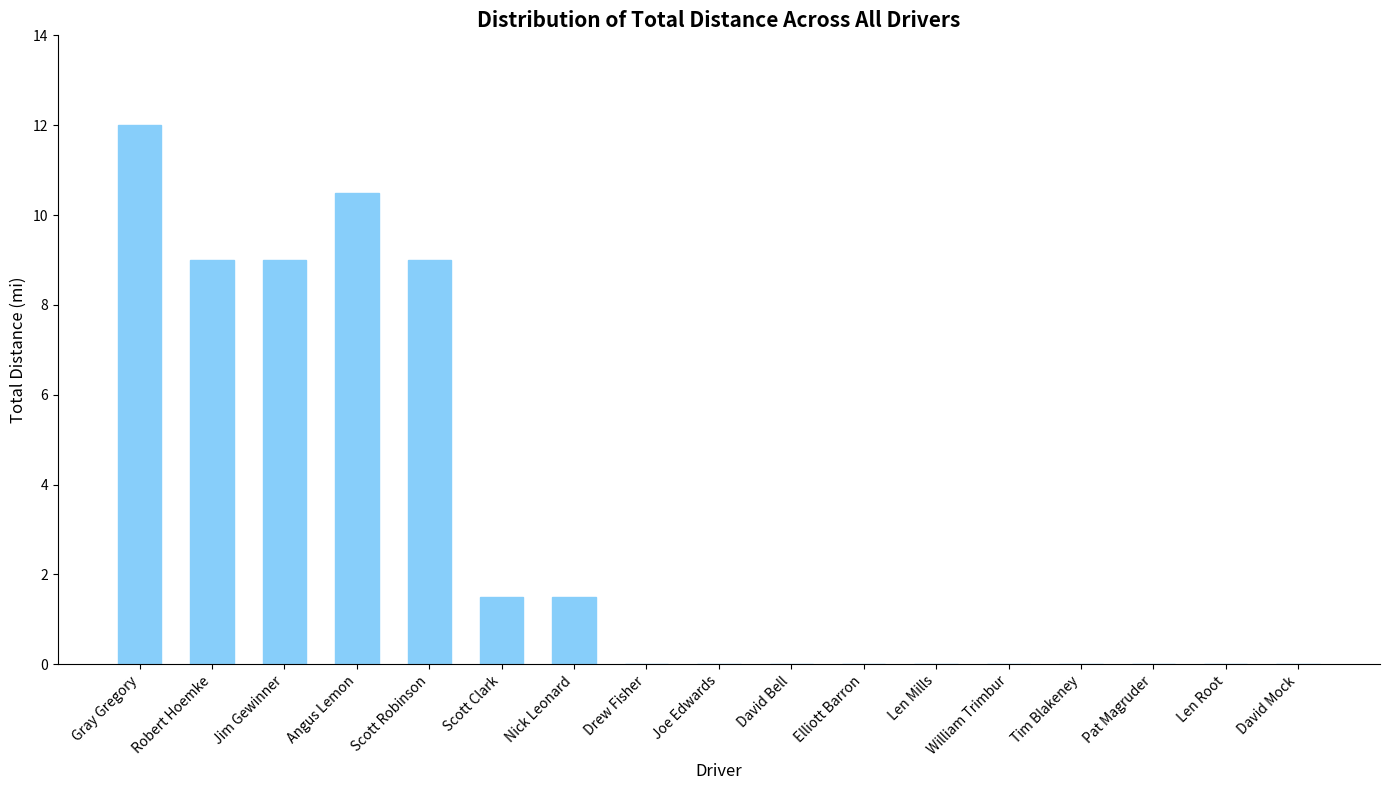

The value at Elliott Barron is 0.0. True or false?

True